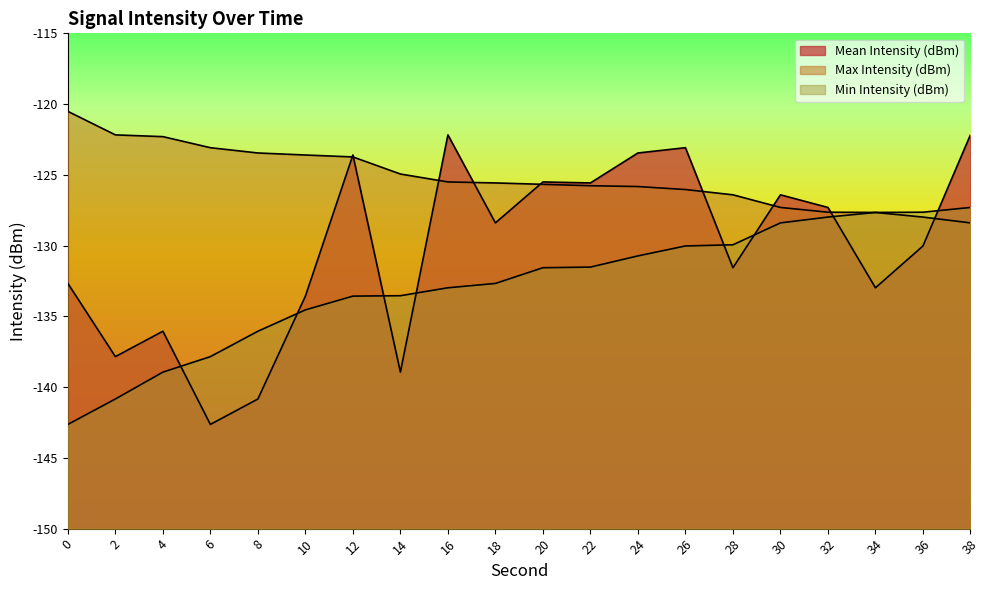

What are all the series names shown in the legend?

Mean Intensity (dBm), Max Intensity (dBm), Min Intensity (dBm)